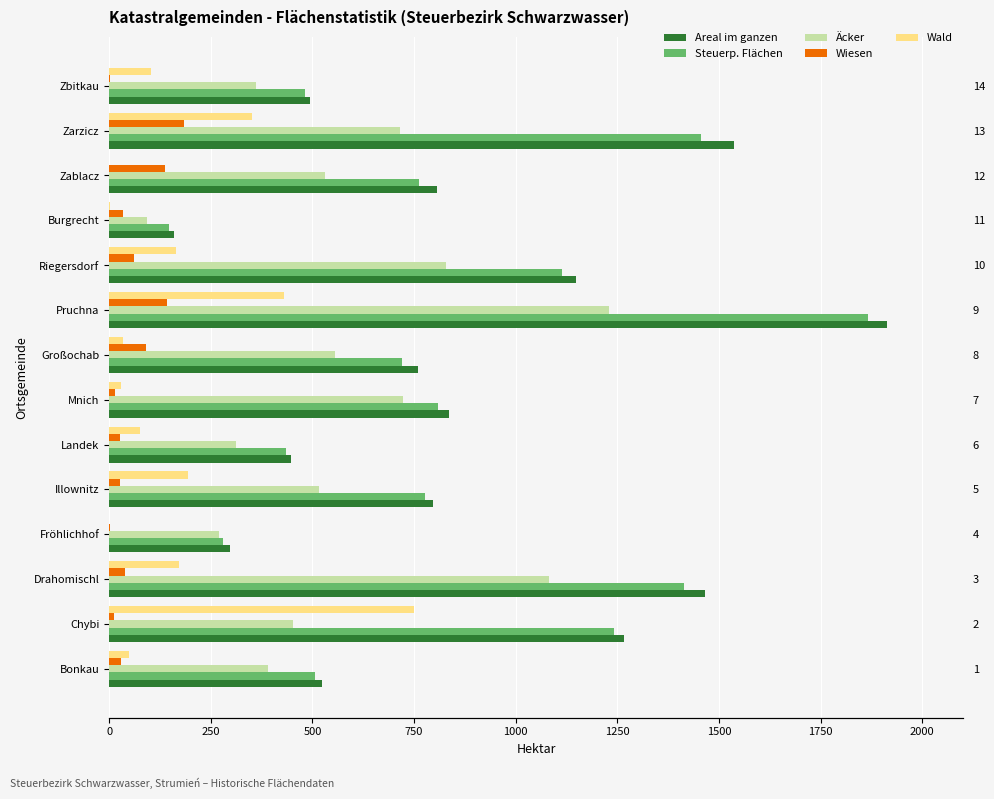

What is the lowest value of the Äcker series?

92